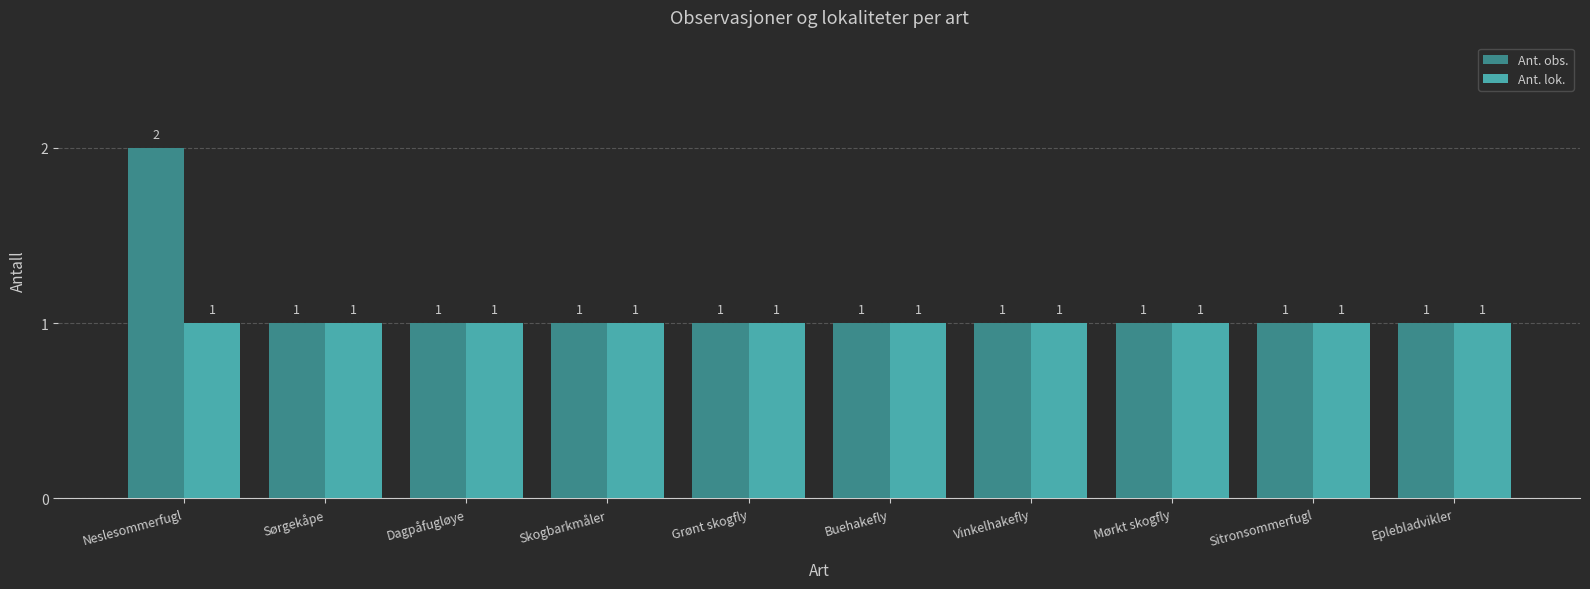

Which series has the largest total across all categories?

Ant. obs.